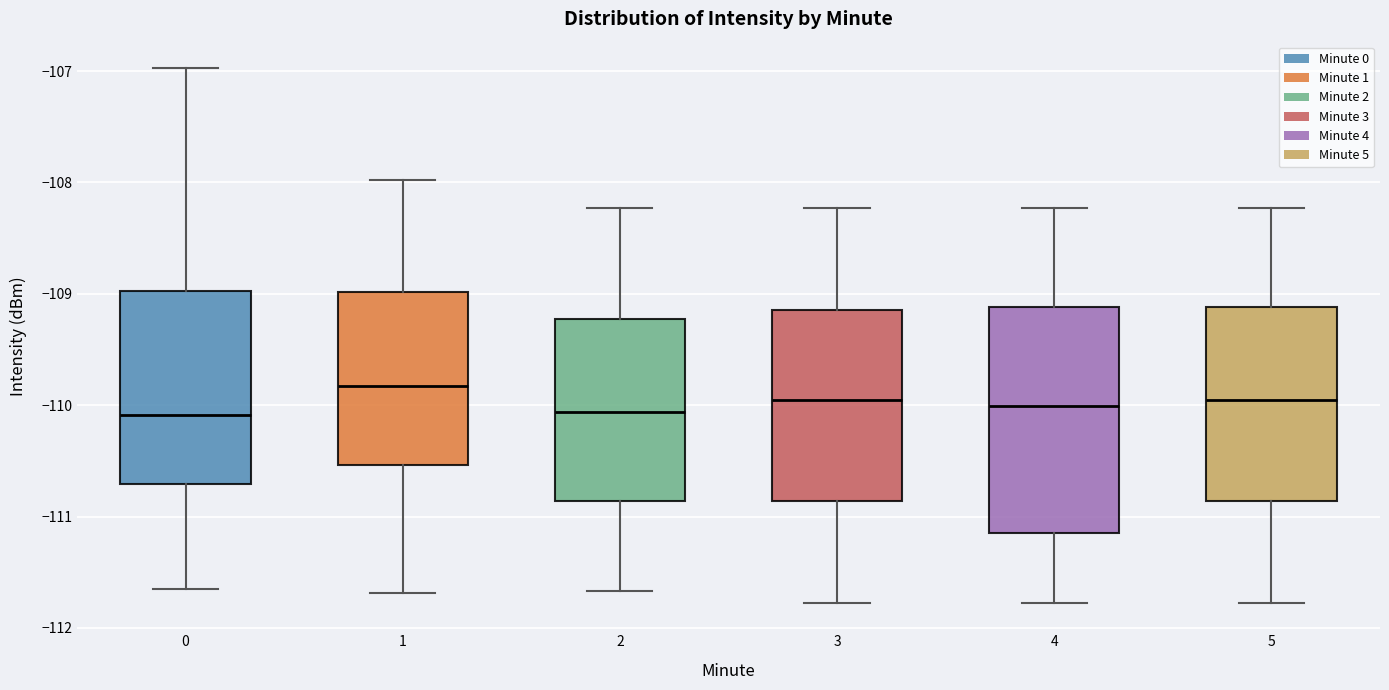

Reading left to right, transcribe this box plot: for each box, give where its median line is, the range the box spans, and where its two whiskers end, as read against the y-axis. The values are not printed on the chart, so give them approximately, as read against the axis.

0: median -110.1, box -110.7 to -109.0, whiskers -111.6 to -107.0
1: median -109.8, box -110.5 to -109.0, whiskers -111.7 to -108.0
2: median -110.1, box -110.9 to -109.2, whiskers -111.7 to -108.2
3: median -109.9, box -110.9 to -109.1, whiskers -111.8 to -108.2
4: median -110.0, box -111.1 to -109.1, whiskers -111.8 to -108.2
5: median -109.9, box -110.9 to -109.1, whiskers -111.8 to -108.2